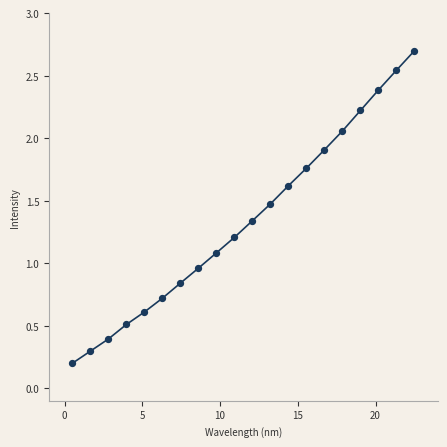

What is the range of X values (max minus min)?

22.0